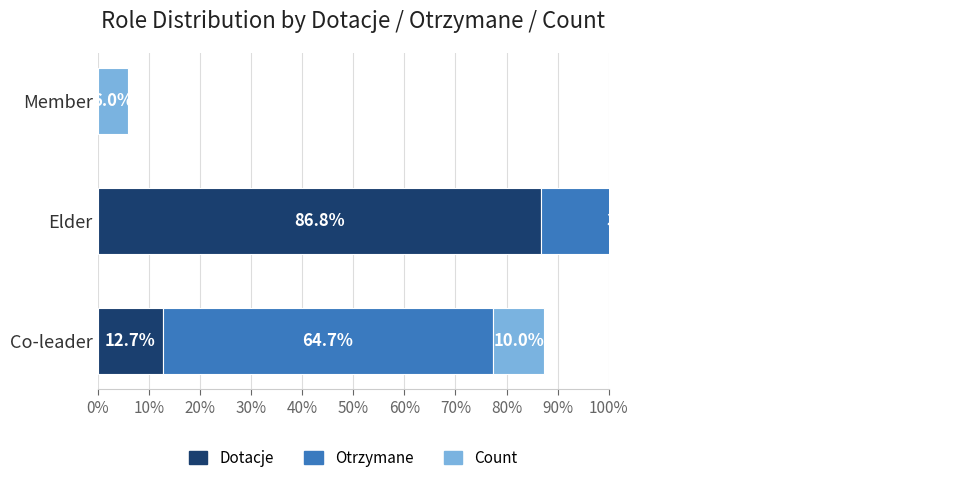

What is the highest value of the Count series?

84.0